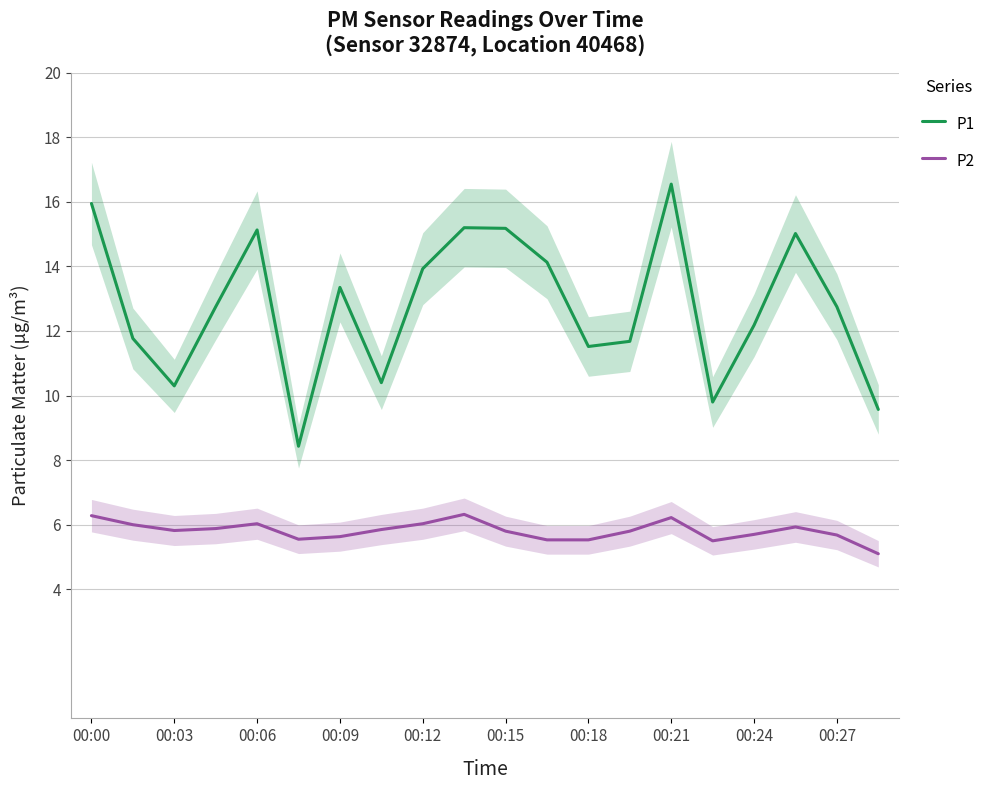

Which series has the widest spread of values?

P1